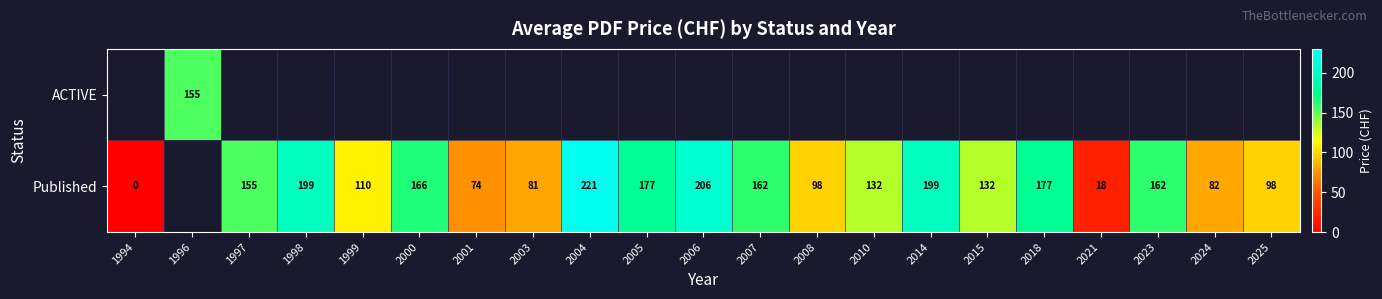

The value of Published at 2000 is 166. True or false?

True